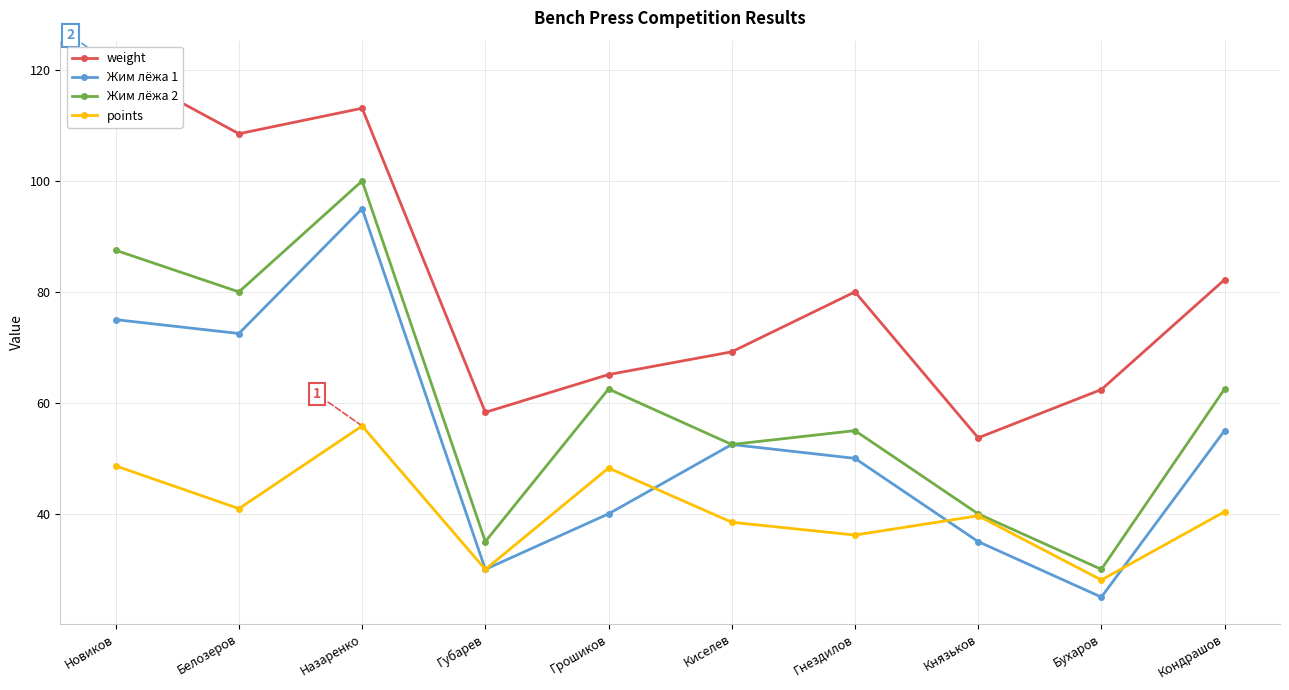

Which series has the largest total across all categories?

weight